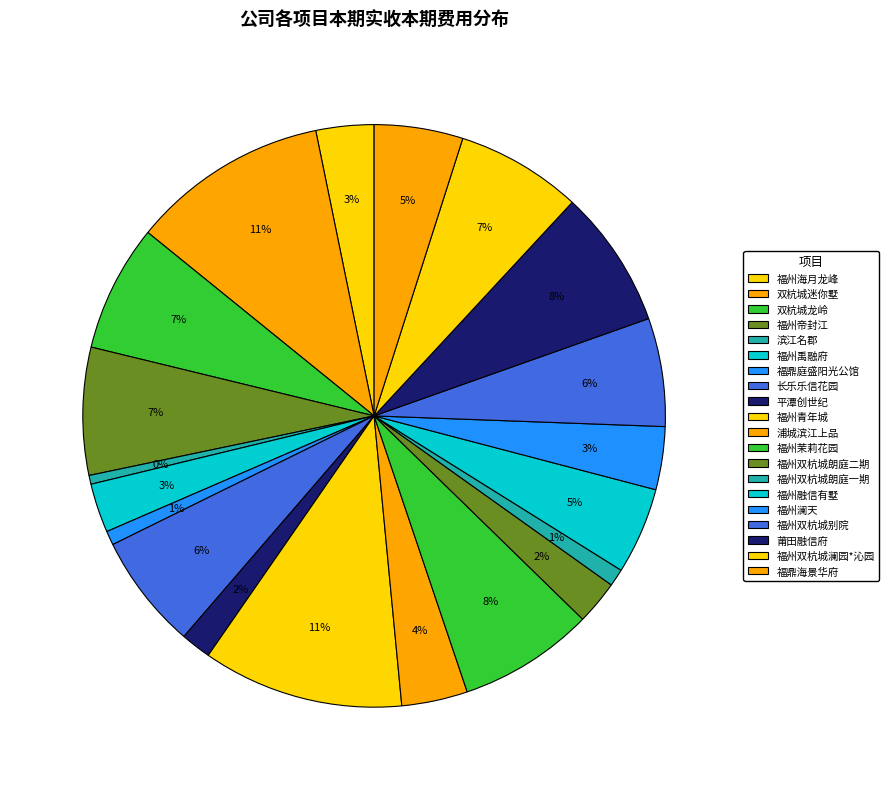

True or false: 福州双杭城别院 accounts for 12% of the total.

False